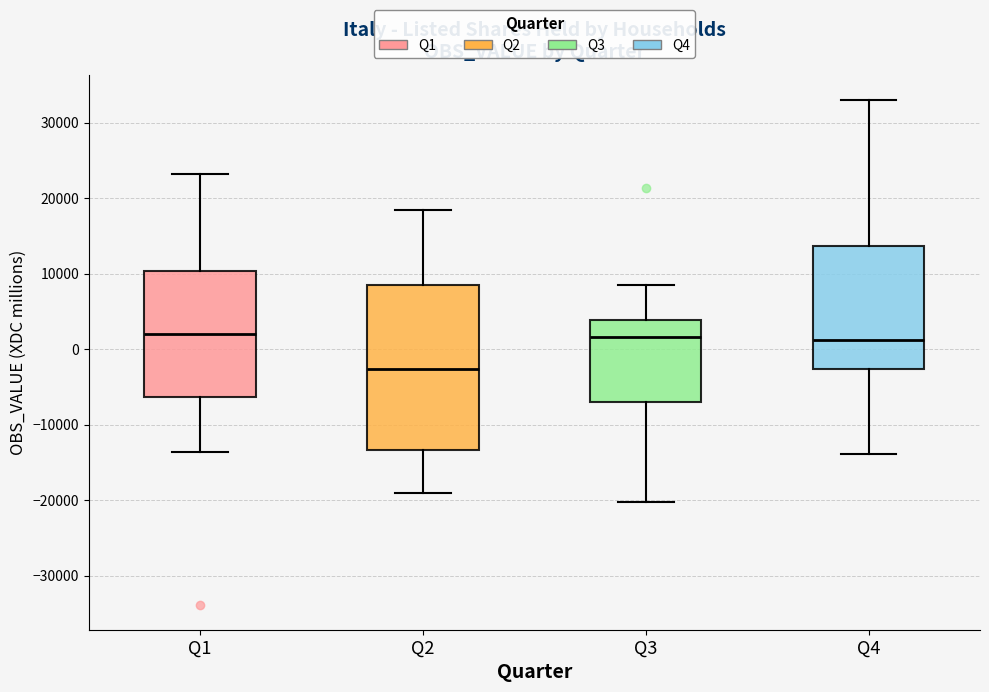

Reading left to right, read every box against the y-axis: the position of its median line, the range the box covers, and the ends of its whiskers. The values are not printed on the chart, so give them approximately, as read against the axis.

Q1: median 2000, box -6000 to 10000, whiskers -14000 to 23000
Q2: median -3000, box -13000 to 9000, whiskers -19000 to 18000
Q3: median 2000, box -7000 to 4000, whiskers -20000 to 9000
Q4: median 1000, box -3000 to 14000, whiskers -14000 to 33000